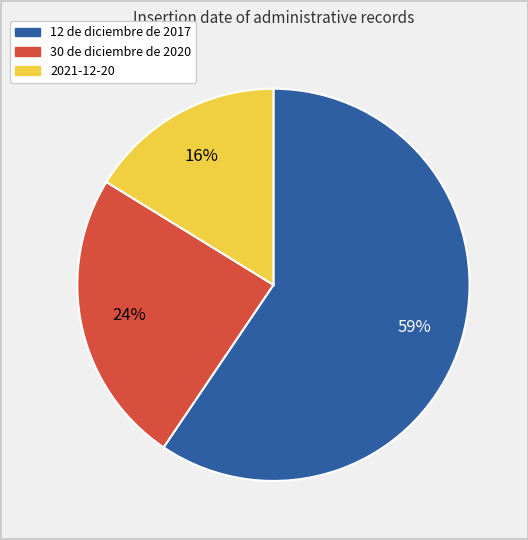

Which has a higher value, 30 de diciembre de 2020 or 12 de diciembre de 2017?

12 de diciembre de 2017